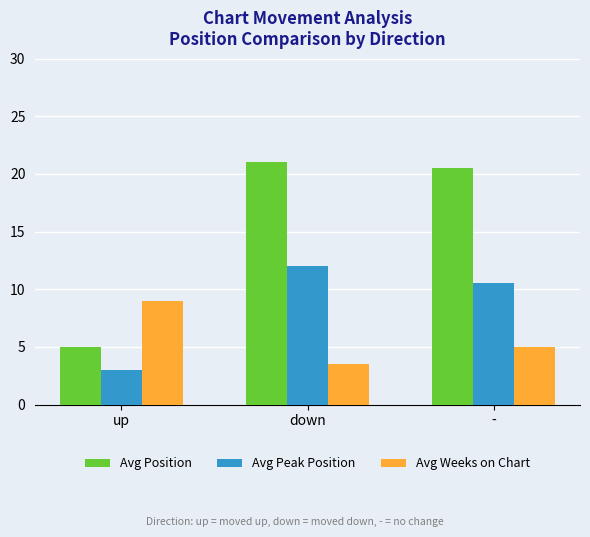

Rank the series at - from highest to lowest value.

Avg Position, Avg Peak Position, Avg Weeks on Chart